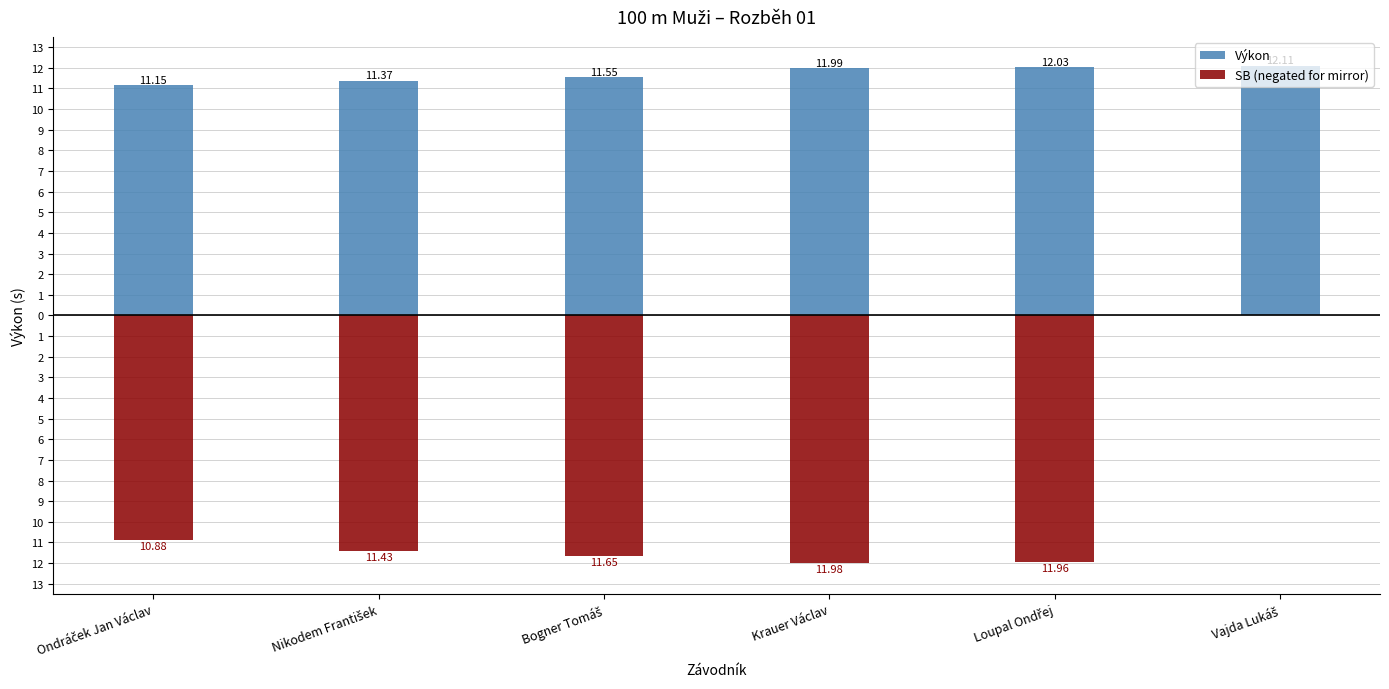

True or false: Výkon has a value of 2.4 at Nikodem František.

False